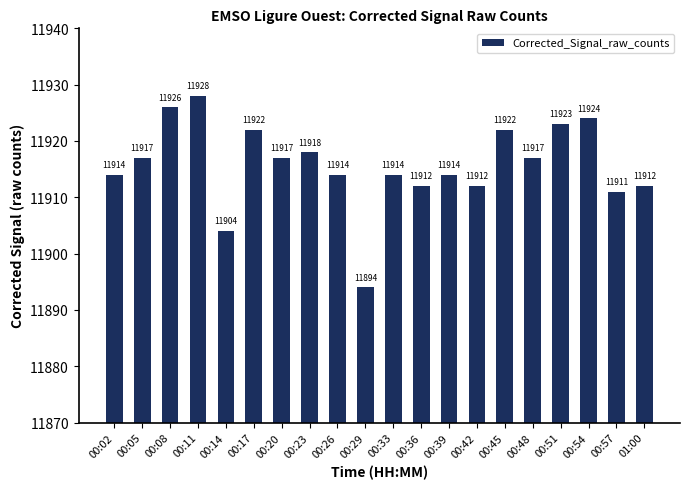

How many data points does each series have?

20